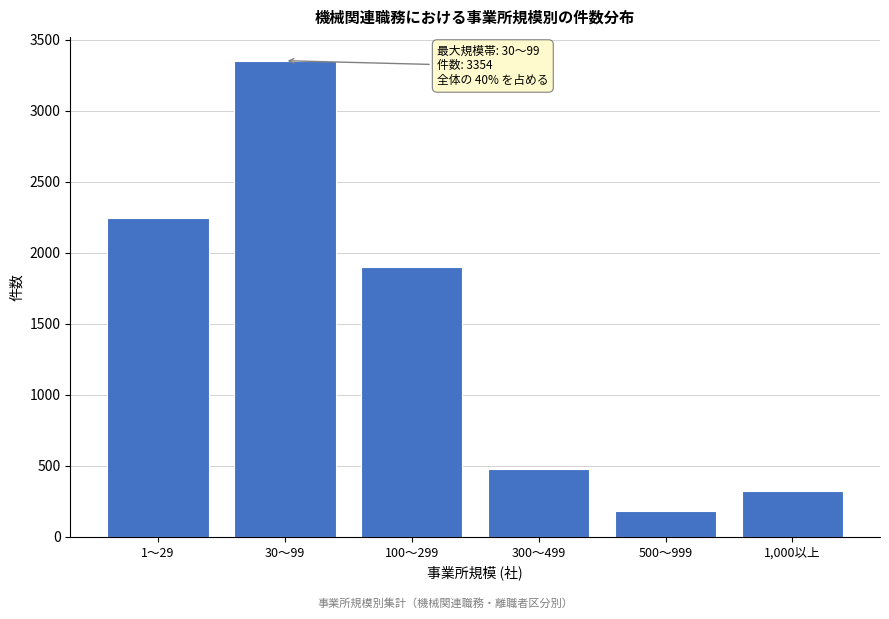

Reading left to right, list all the values displayed in this chart.

1～29=2246	30～99=3354	100～299=1900	300～499=475	500～999=185	1,000以上=322